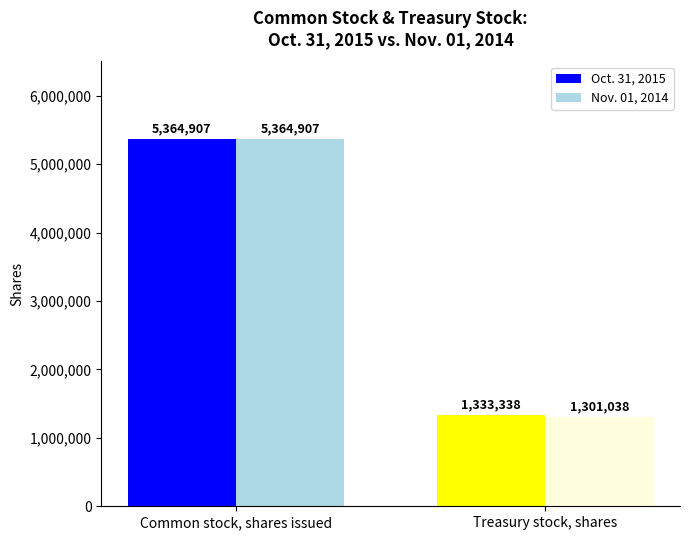

Are the bars grouped side by side (vs. stacked)?

Yes